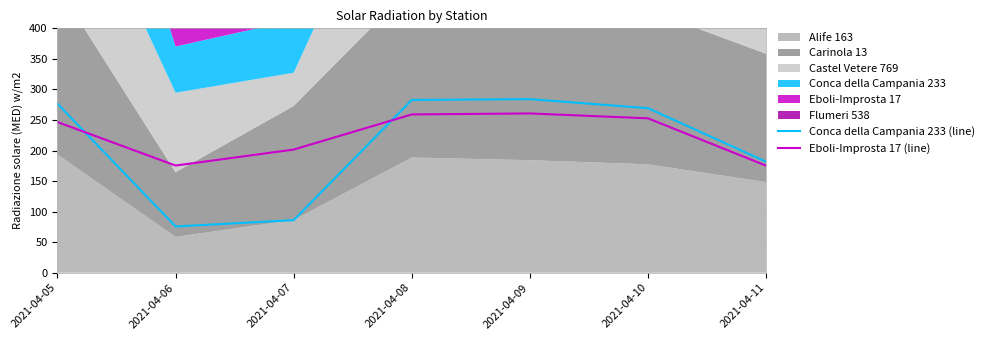

Reading left to right, what are all the values shown in this chart?

Conca della Campania 233 (line): 2021-04-05=276.7	2021-04-06=75.7	2021-04-07=86.0	2021-04-08=282.8	2021-04-09=284.1	2021-04-10=269.3	2021-04-11=181.7
Eboli-Improsta 17 (line): 2021-04-05=246.6	2021-04-06=175.4	2021-04-07=201.6	2021-04-08=259.1	2021-04-09=260.7	2021-04-10=252.7	2021-04-11=175.2